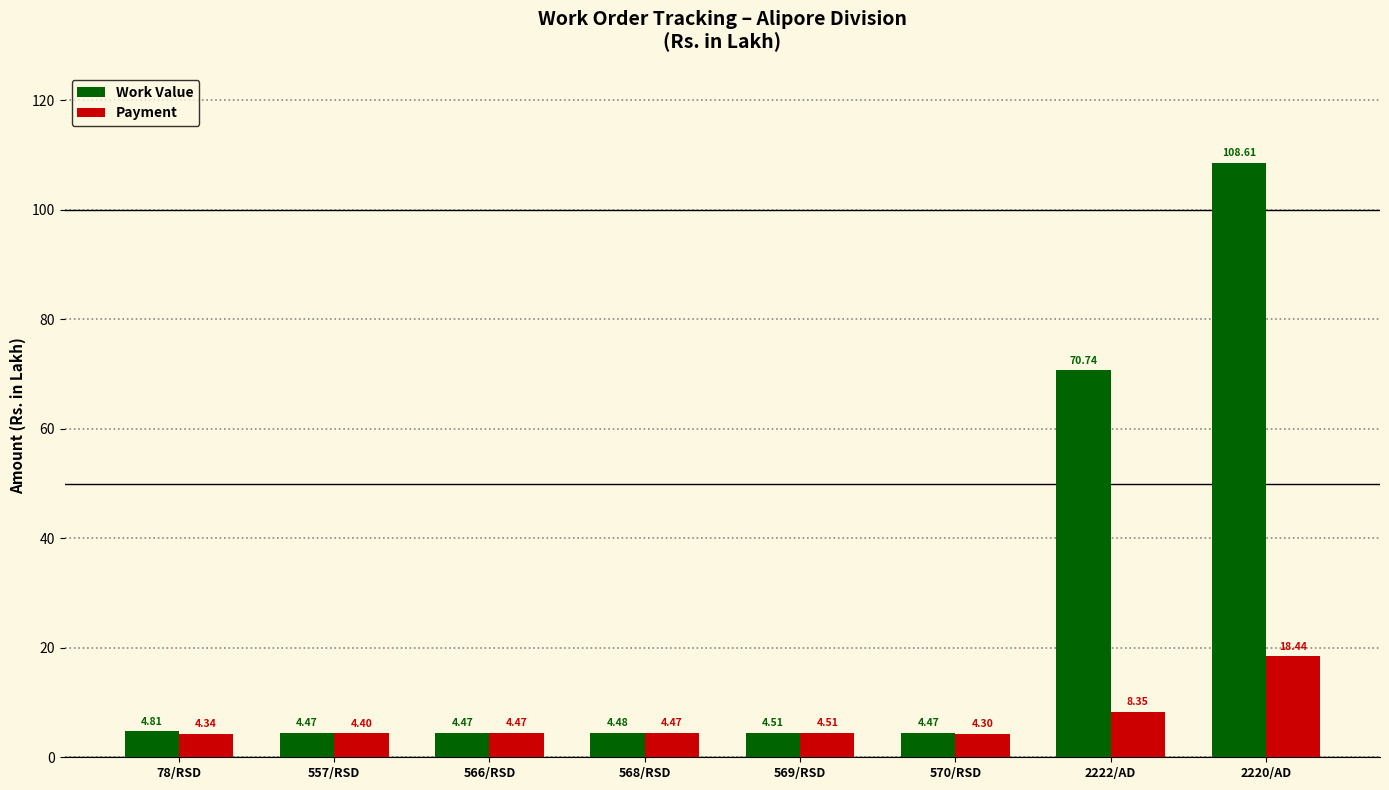

Which series changed the most between 568/RSD and 2222/AD?

Work Value